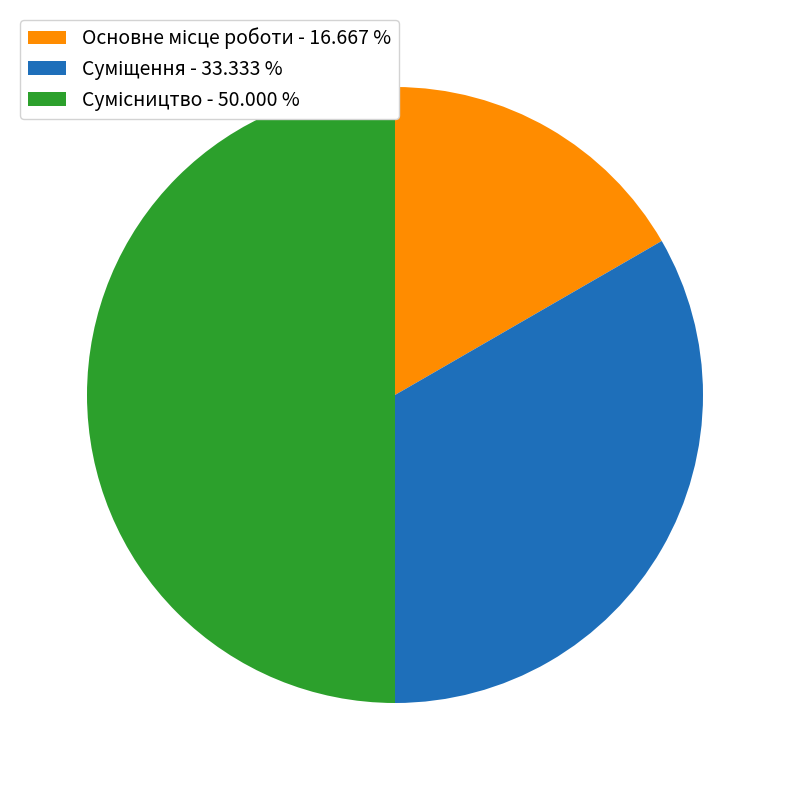

What is the change in value from Суміщення to Сумісництво?

+1